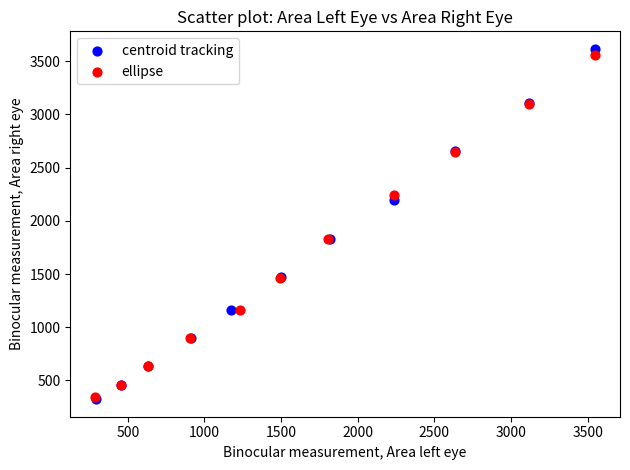

Which series contains the highest Y value?

centroid tracking